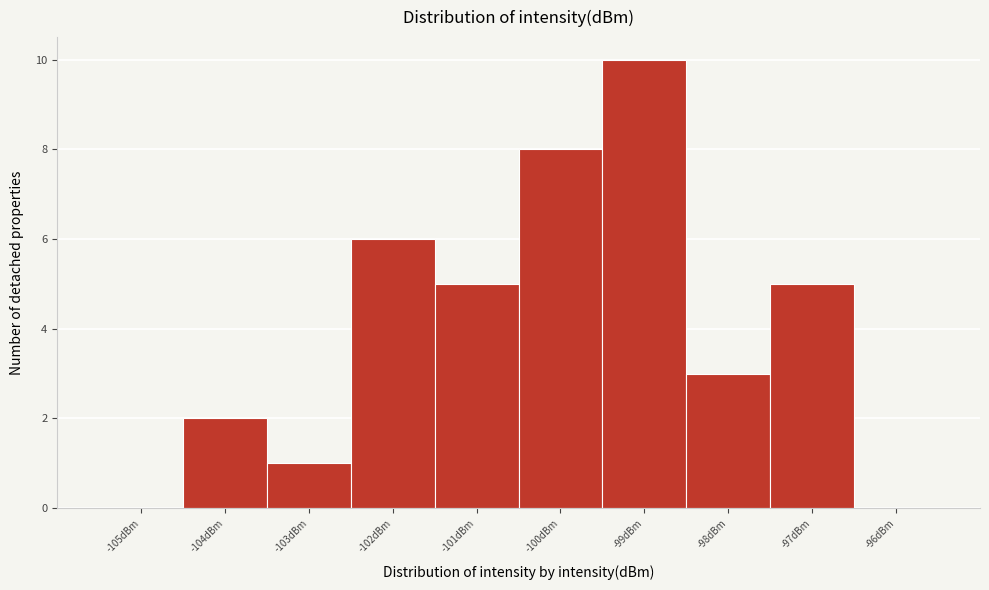

Reading left to right, list every bar in this chart as the range it spans on the x-axis followed by its height. The values are not printed on the chart, so give them approximately, as read against the axis.

-105.5 to -104.5: 0
-104.5 to -103.5: 2
-103.5 to -102.5: 1
-102.5 to -101.5: 6
-101.5 to -100.5: 5
-100.5 to -99.5: 8
-99.5 to -98.5: 10
-98.5 to -97.5: 3
-97.5 to -96.5: 5
-96.5 to -95.5: 0